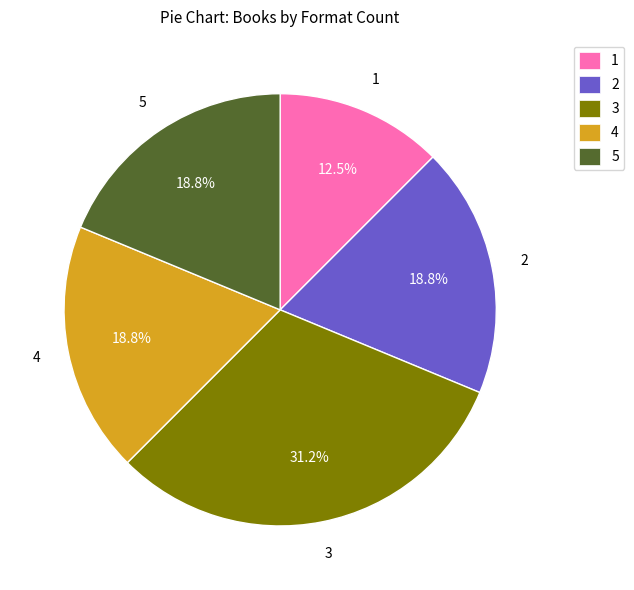

What is the largest slice in the pie chart?

3